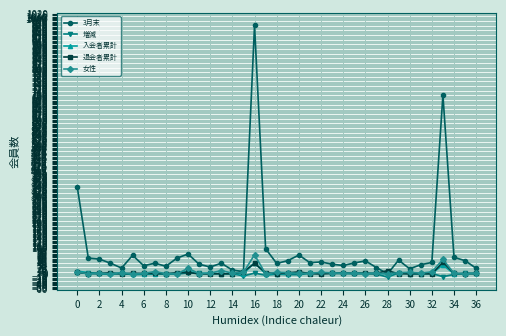

Does the chart have visible grid lines?

Yes